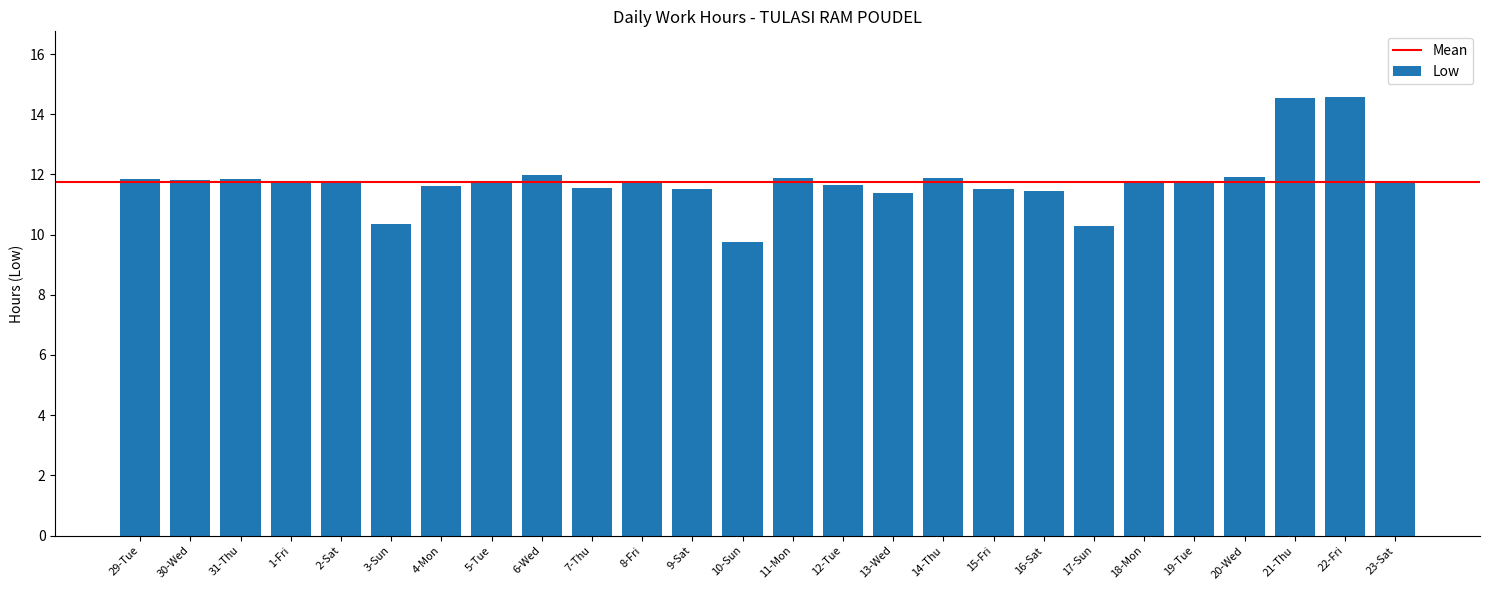

What is the difference between the maximum and minimum values?

4.8